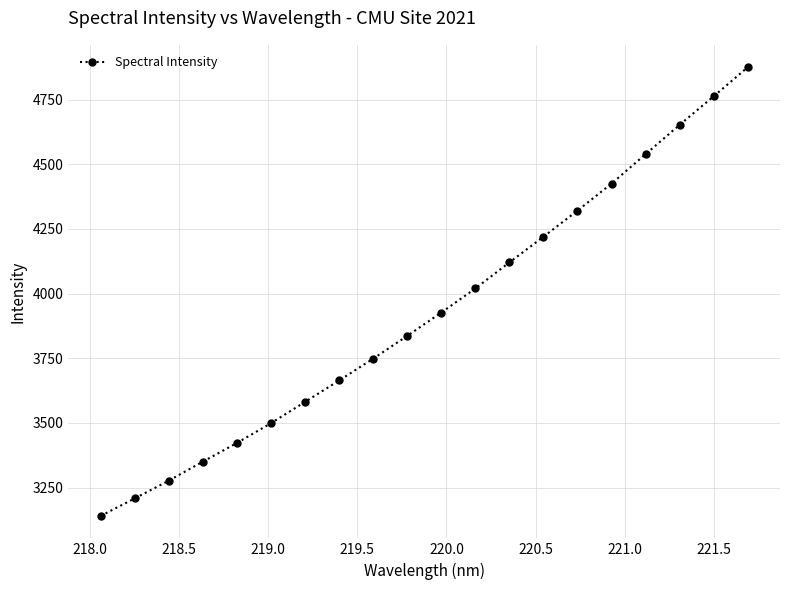

What is the difference between the maximum and minimum values?

1734.6